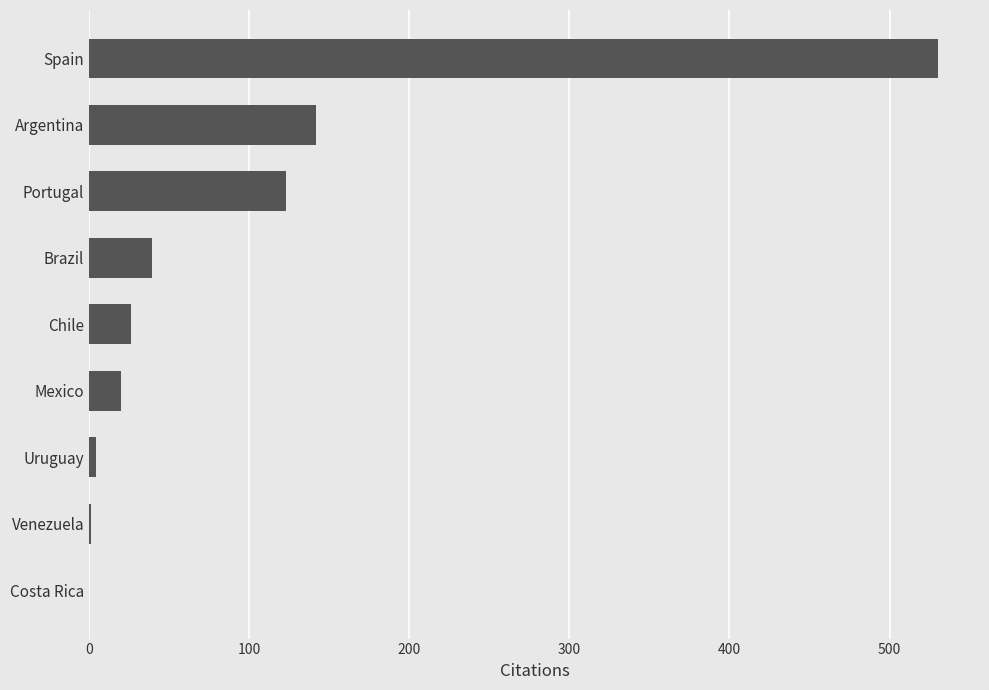

The chart shows a value of 314 at Costa Rica. True or false?

False